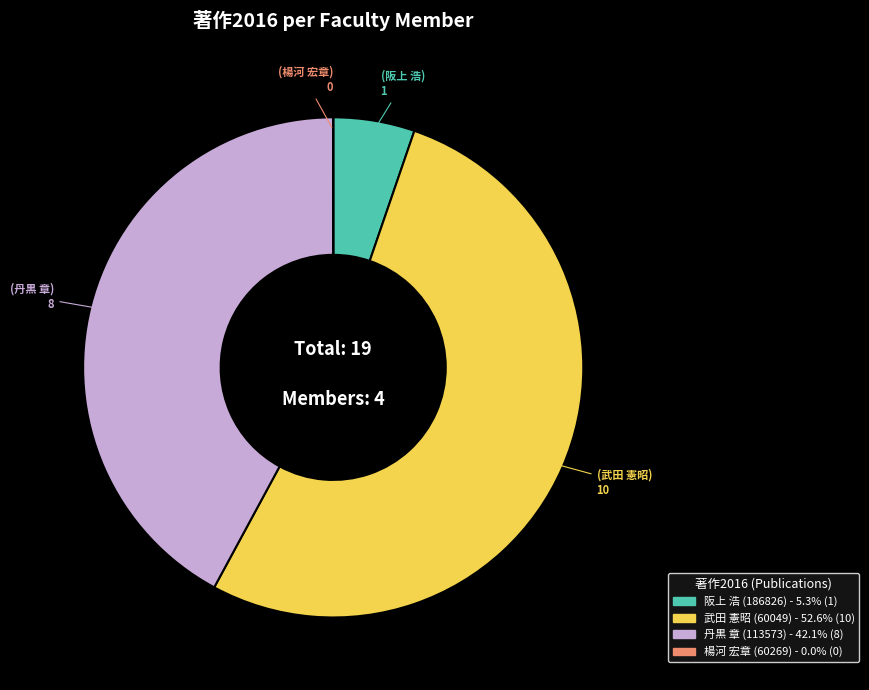

What is the largest slice in the pie chart?

武田 憲昭 (60049)